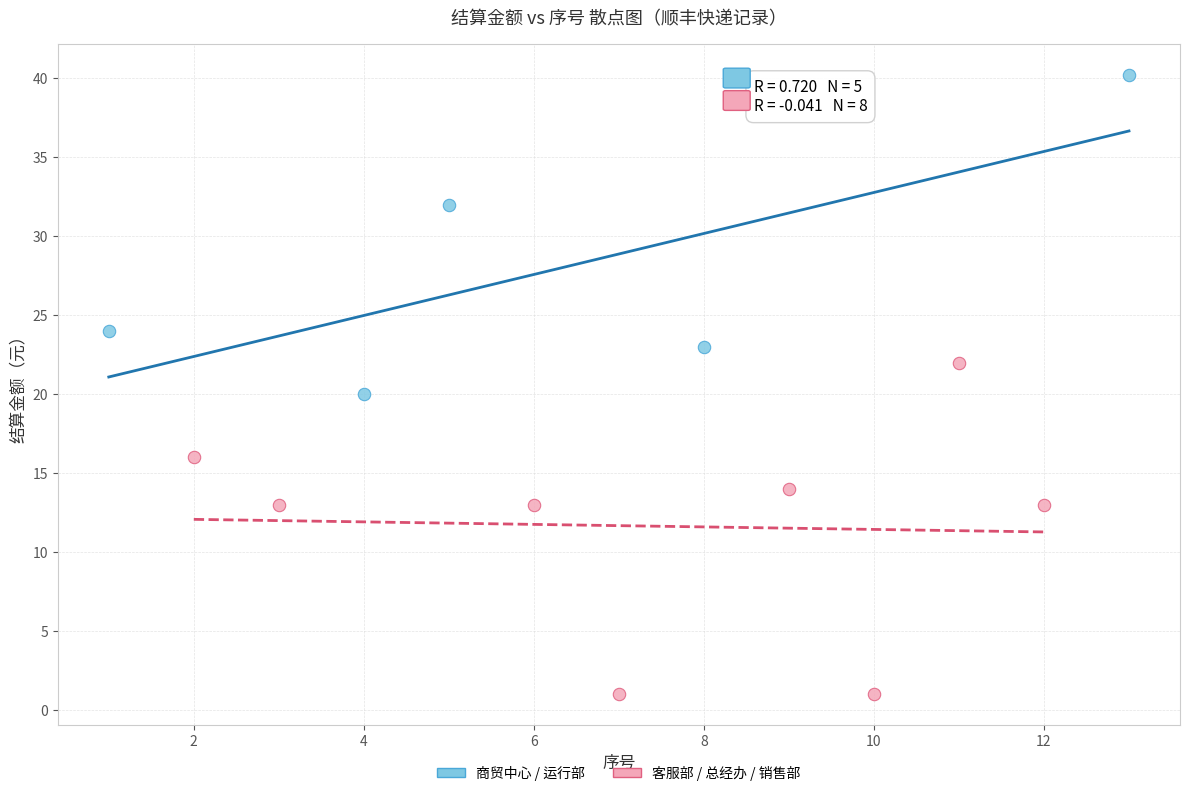

Which series contains the highest Y value?

商贸中心 / 运行部